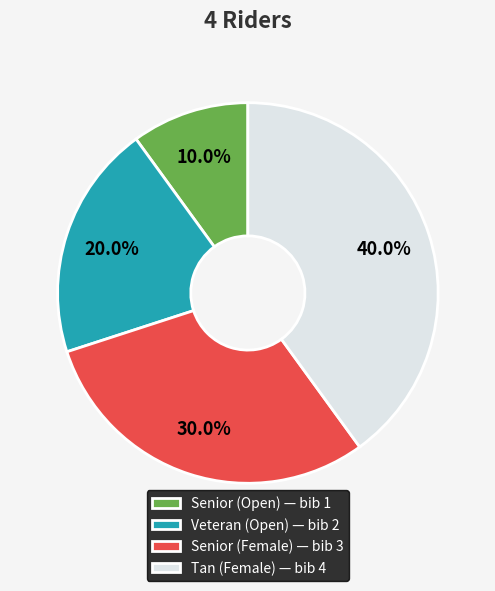

To the nearest percent, what is the difference between the Veteran (Open) and Senior (Open) slice percentages?

10%